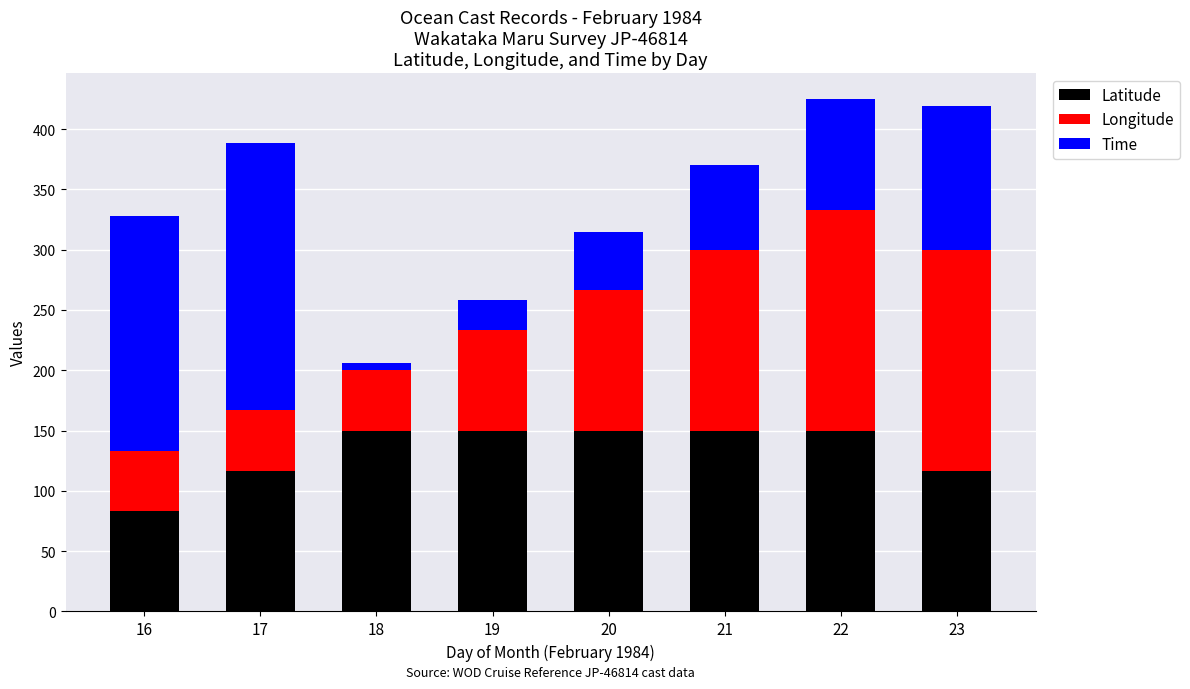

What is the sum of the Latitude values at 17 and 18?

266.7